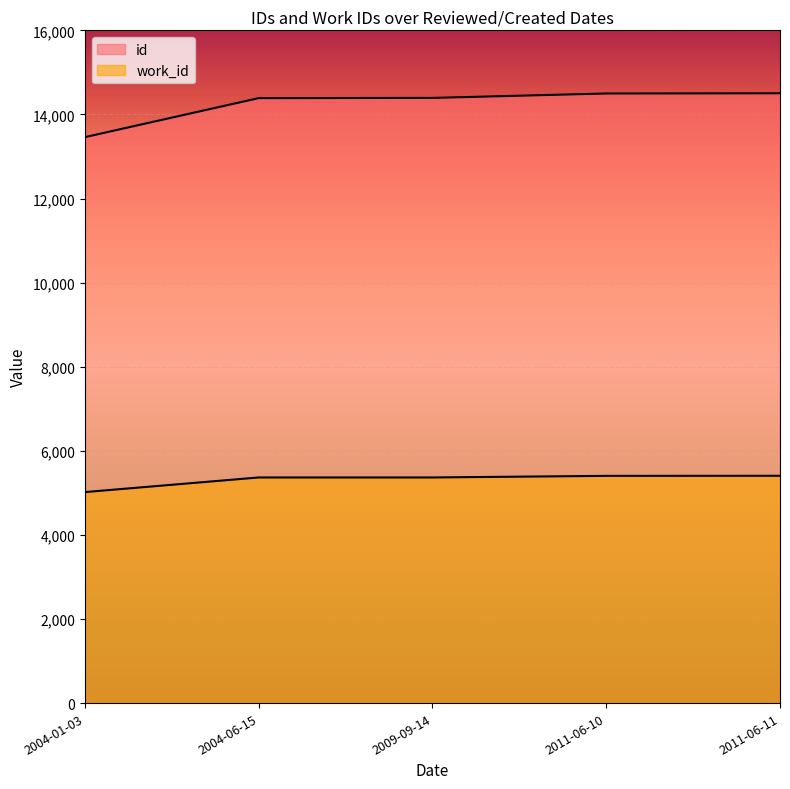

What is the average value of the id series?

14248